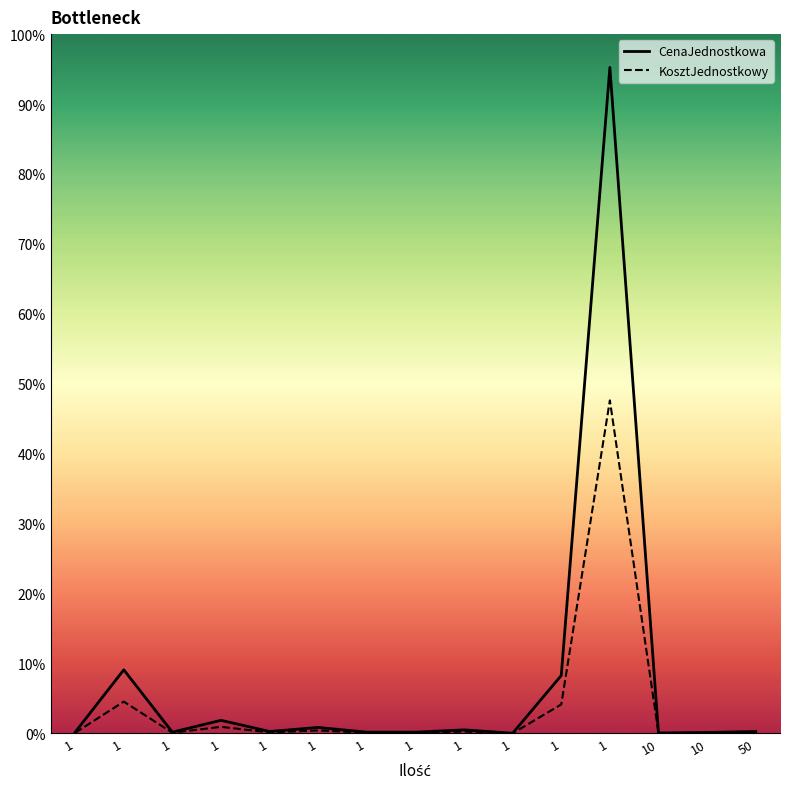

Rank the series by their maximum value, from highest to lowest.

CenaJednostkowa, KosztJednostkowy